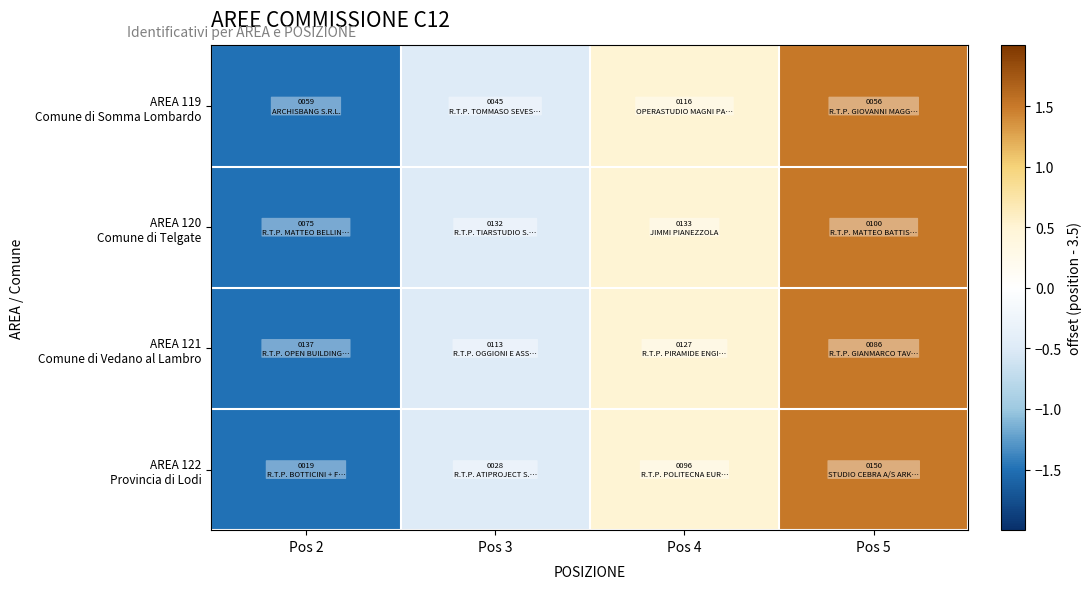

Which series changed the most between Pos 4 and Pos 5?

AREA 119 Comune di Somma Lombardo